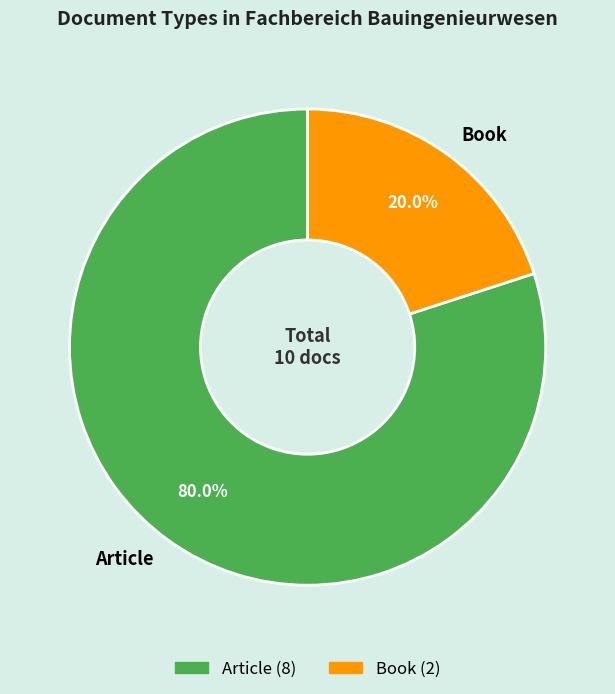

Which category accounts for the majority?

Article